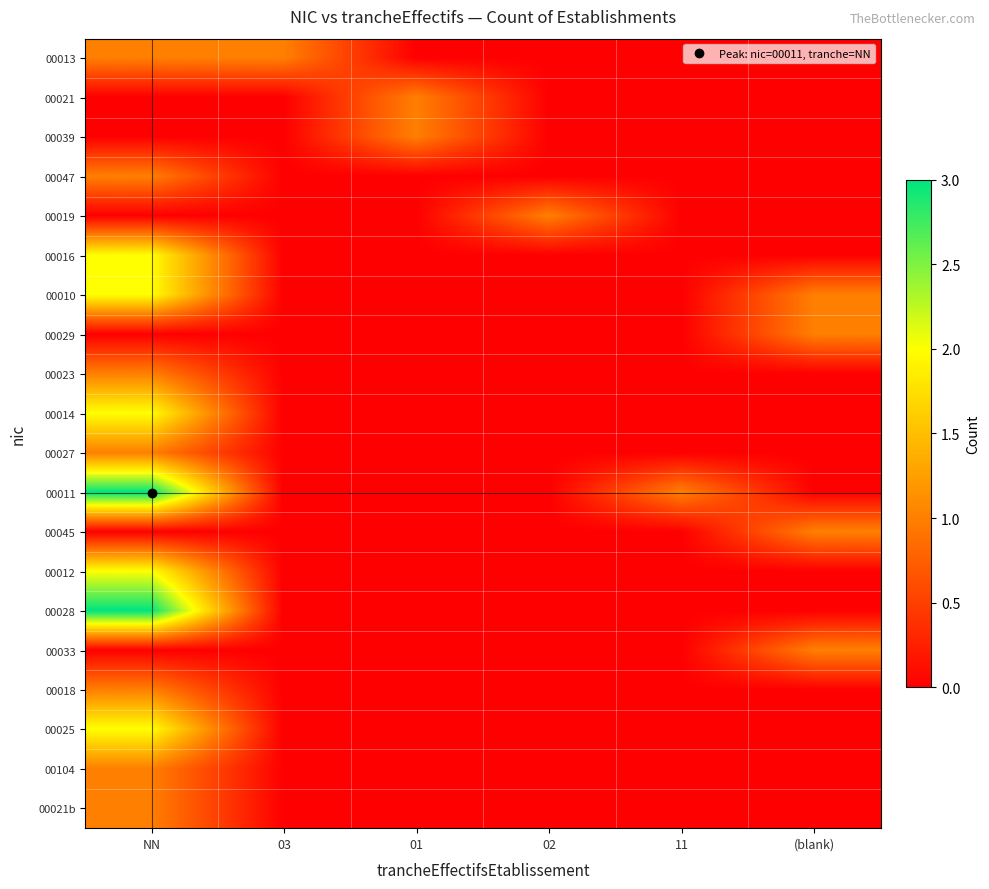

Reading left to right, what are all the values shown in this chart?

00013: NN=1	03=1	01=0	02=0	11=0	(blank)=0
00021: NN=0	03=0	01=1	02=0	11=0	(blank)=0
00039: NN=0	03=0	01=1	02=0	11=0	(blank)=0
00047: NN=1	03=0	01=0	02=0	11=0	(blank)=0
00019: NN=0	03=0	01=0	02=1	11=0	(blank)=0
00016: NN=2	03=0	01=0	02=0	11=0	(blank)=0
00010: NN=2	03=0	01=0	02=0	11=0	(blank)=1
00029: NN=0	03=0	01=0	02=0	11=0	(blank)=1
00023: NN=1	03=0	01=0	02=0	11=0	(blank)=0
00014: NN=2	03=0	01=0	02=0	11=0	(blank)=0
00027: NN=1	03=0	01=0	02=0	11=0	(blank)=0
00011: NN=3	03=0	01=0	02=0	11=1	(blank)=0
00045: NN=0	03=0	01=0	02=0	11=0	(blank)=1
00012: NN=2	03=0	01=0	02=0	11=0	(blank)=0
00028: NN=3	03=0	01=0	02=0	11=0	(blank)=0
00033: NN=0	03=0	01=0	02=0	11=0	(blank)=1
00018: NN=1	03=0	01=0	02=0	11=0	(blank)=0
00025: NN=2	03=0	01=0	02=0	11=0	(blank)=0
00104: NN=1	03=0	01=0	02=0	11=0	(blank)=0
00021b: NN=1	03=0	01=0	02=0	11=0	(blank)=0